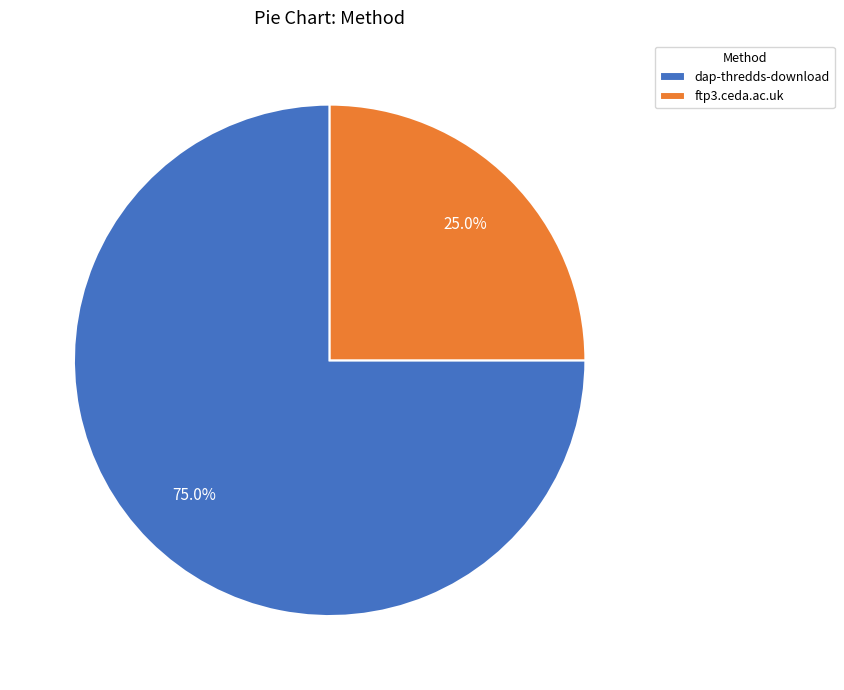

What is the total percentage of ftp3.ceda.ac.uk and dap-thredds-download?

100.0%